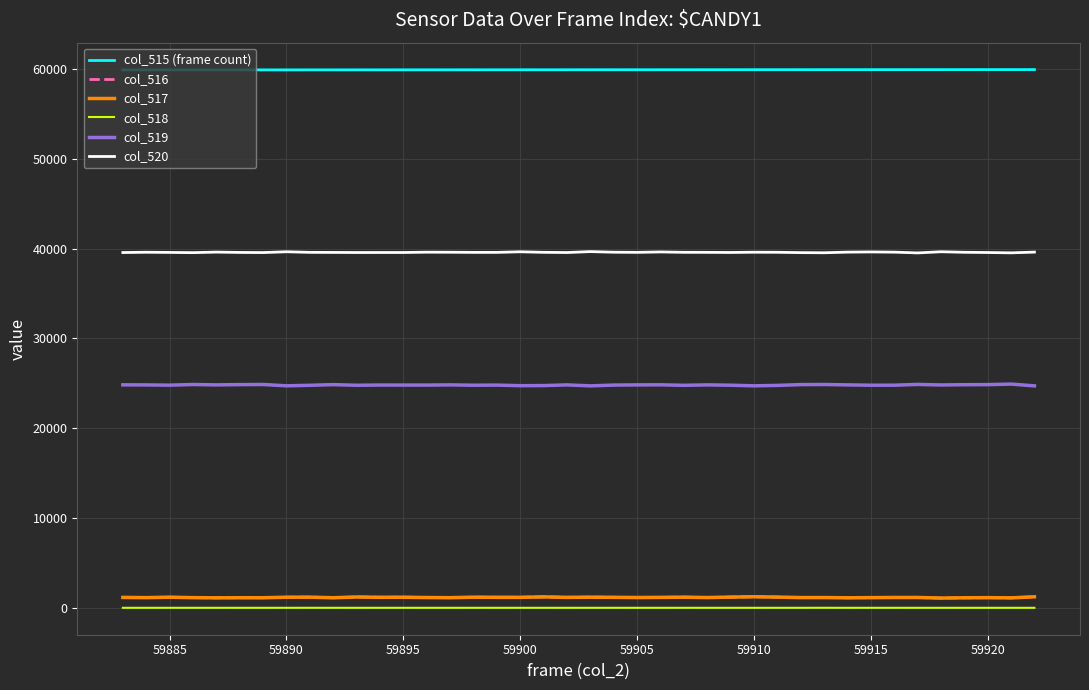

True or false: col_516 and col_519 cross at least once.

False